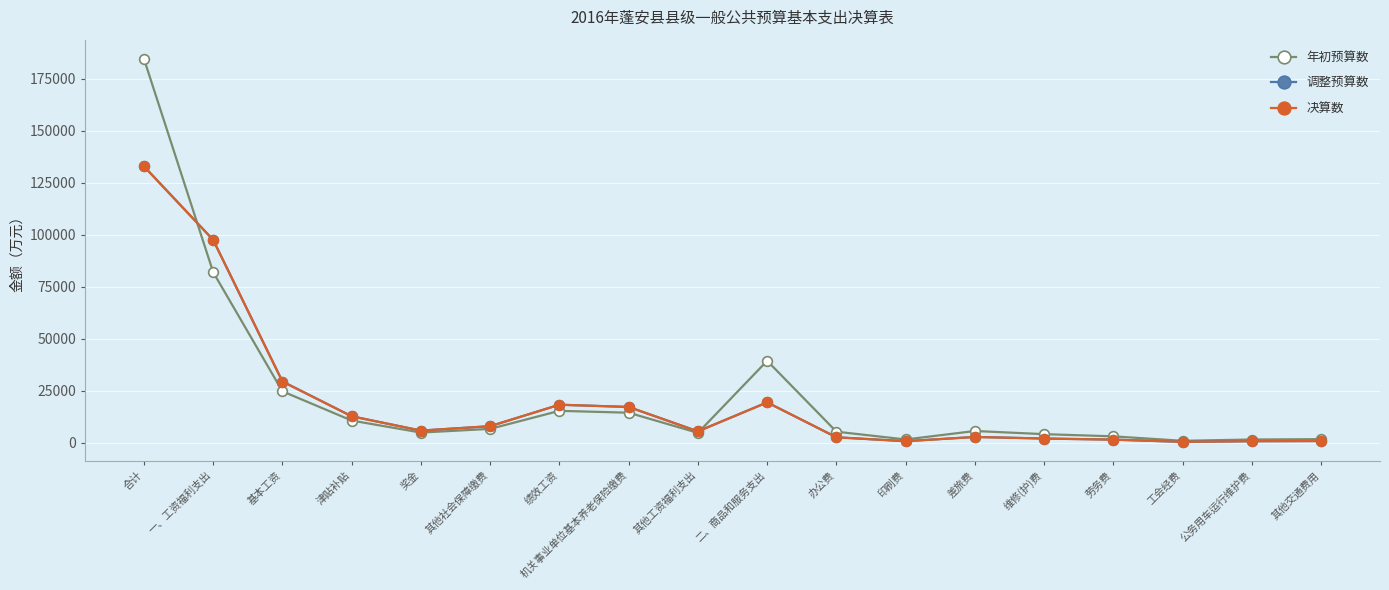

Does the chart have visible grid lines?

Yes